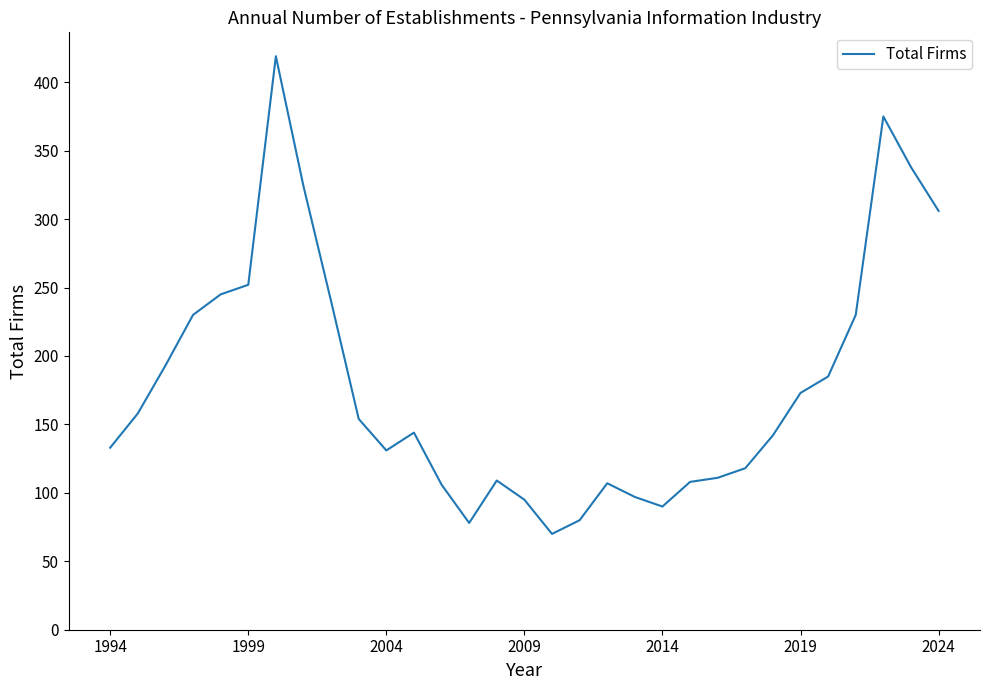

What is the maximum value shown in the chart?

419